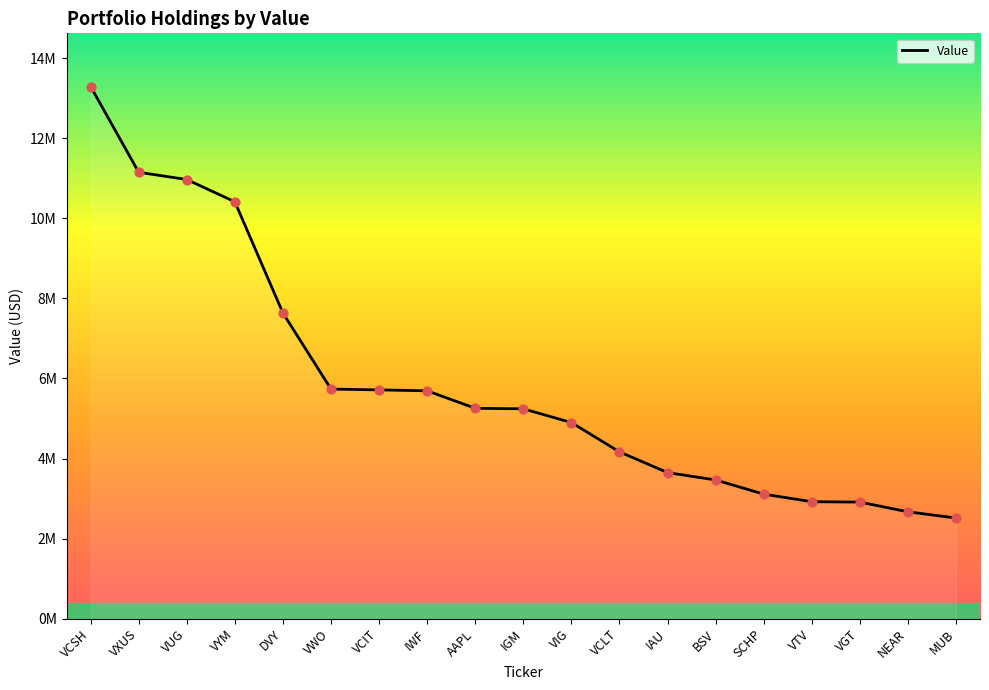

Between VGT and VXUS, which is larger?

VXUS